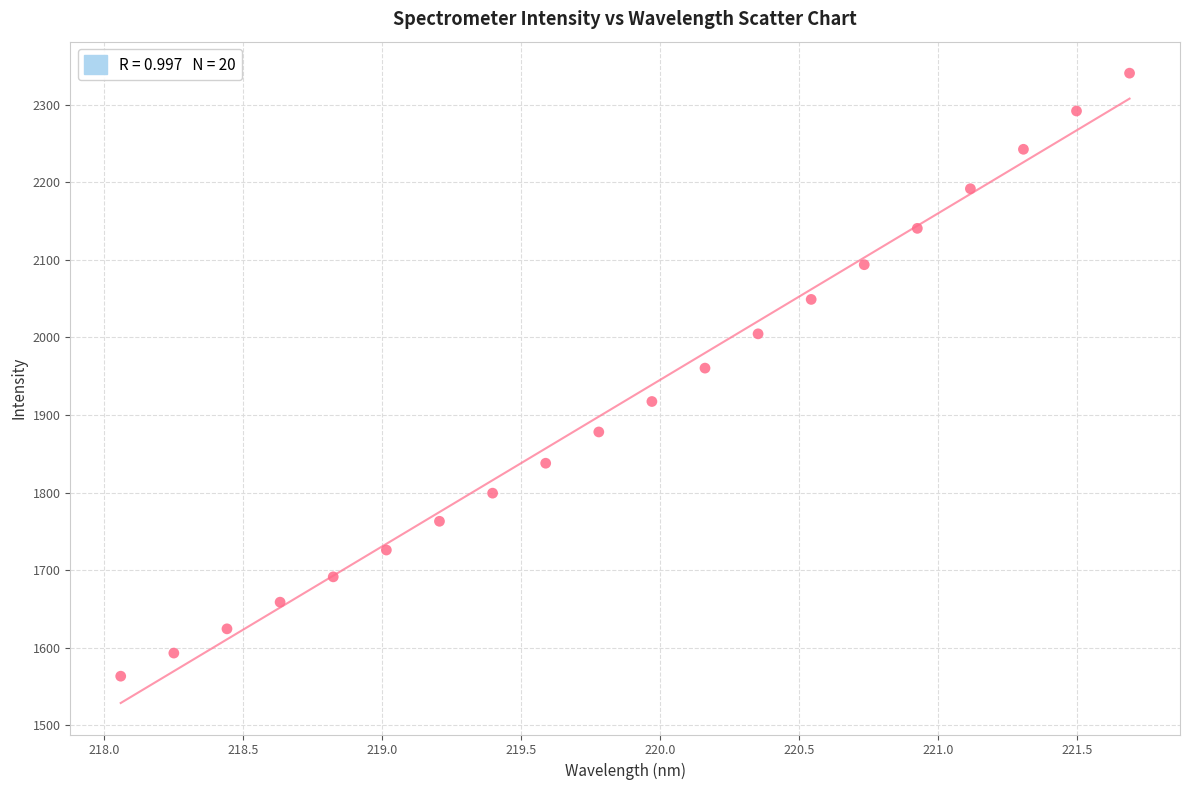

What Y value in the scatter plot is closest to 1951?

1960.4